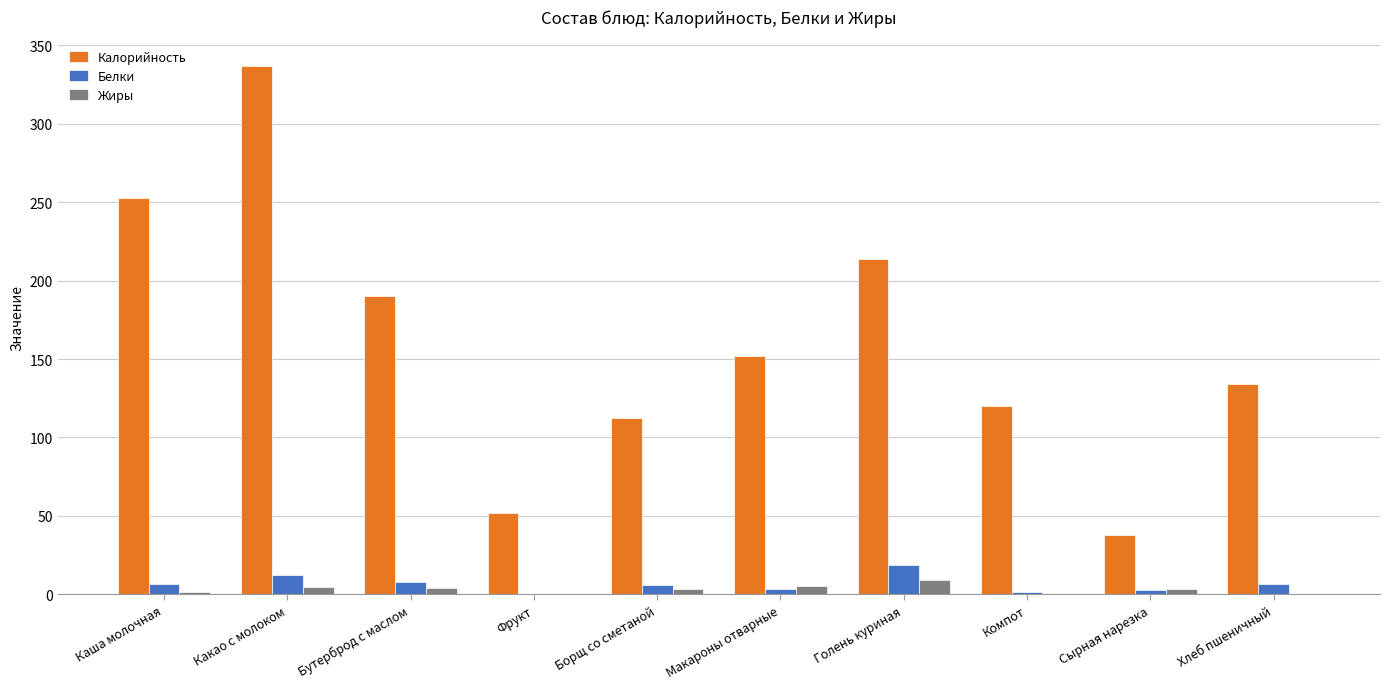

How many categories are shown in the chart?

10